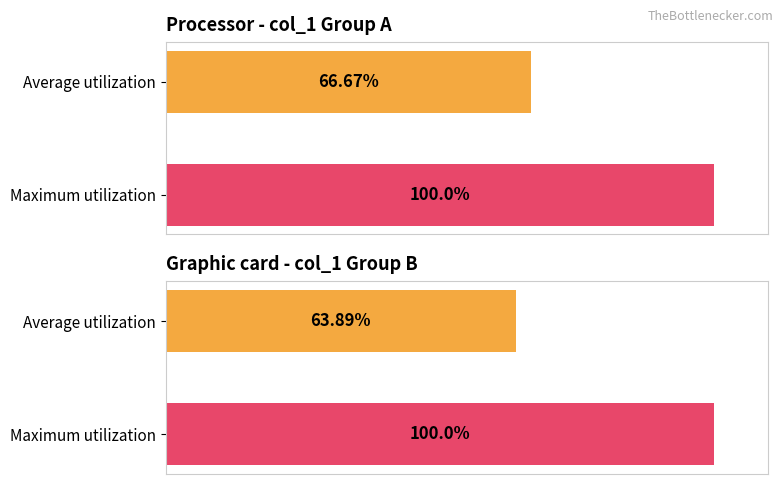

What is the spread (max minus min) of values at 0?

2.8